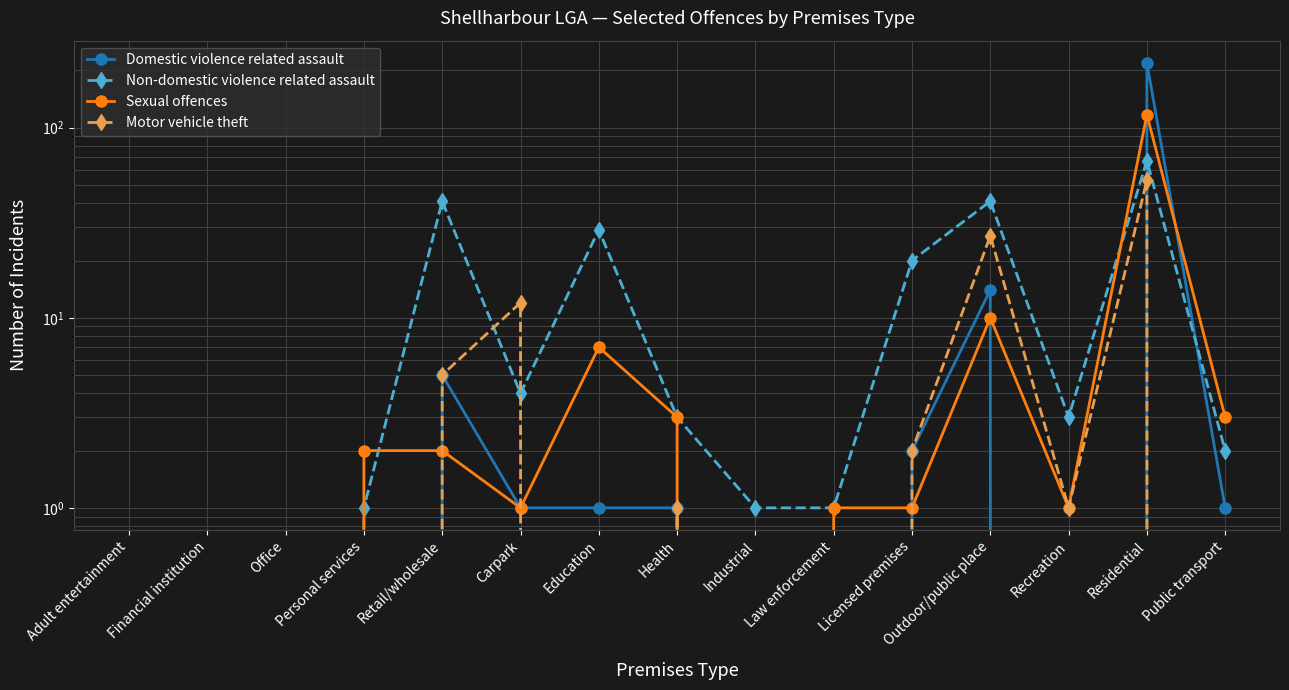

What is the difference between the Non-domestic violence related assault values at Personal services and Financial institution?

1